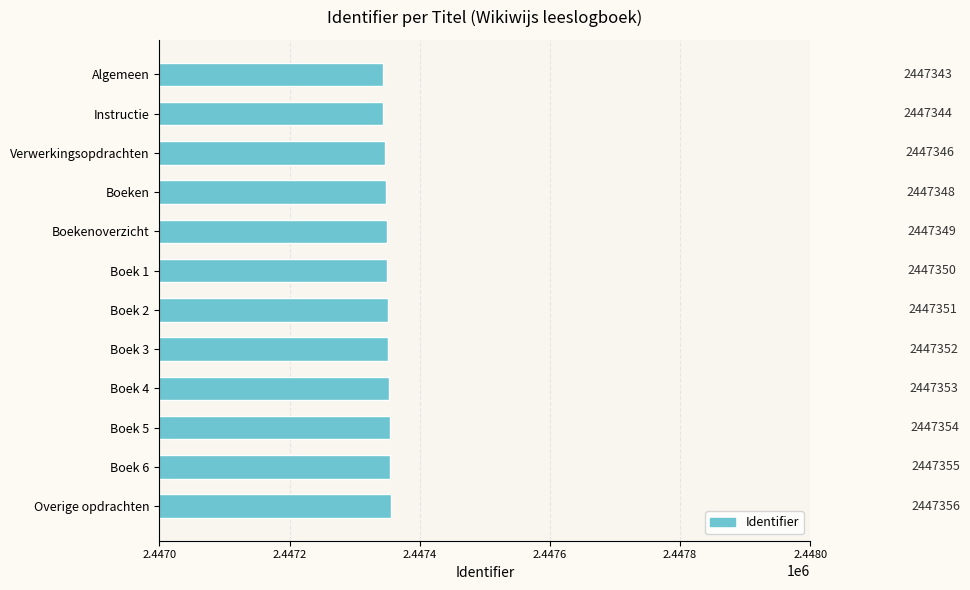

True or false: the data shows 3223286 at Boek 3.

False